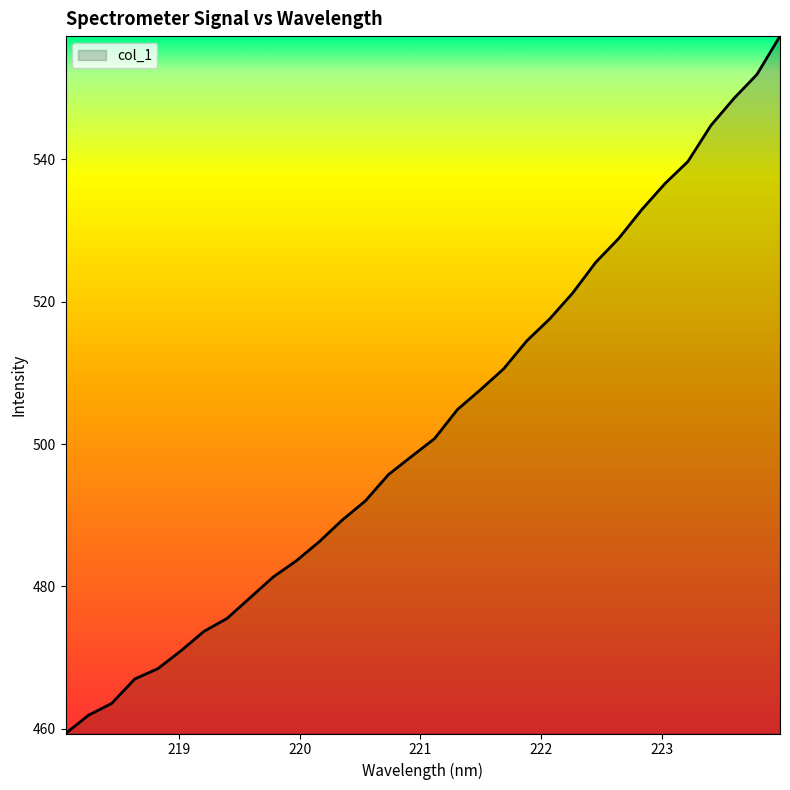

What is the difference between the maximum and minimum values?

98.0